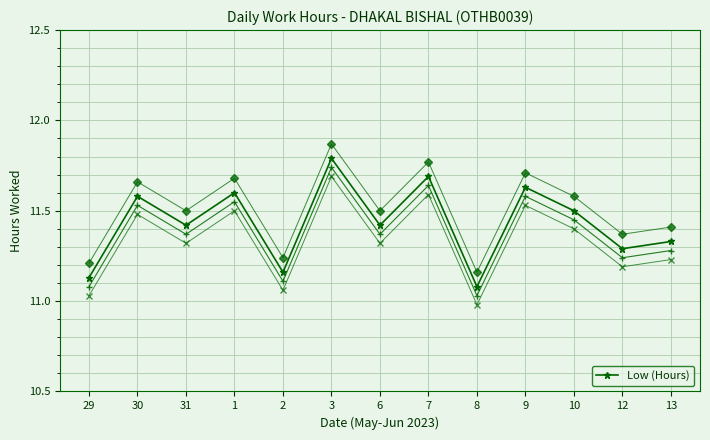

What is the label of the 4th point from the right?

9